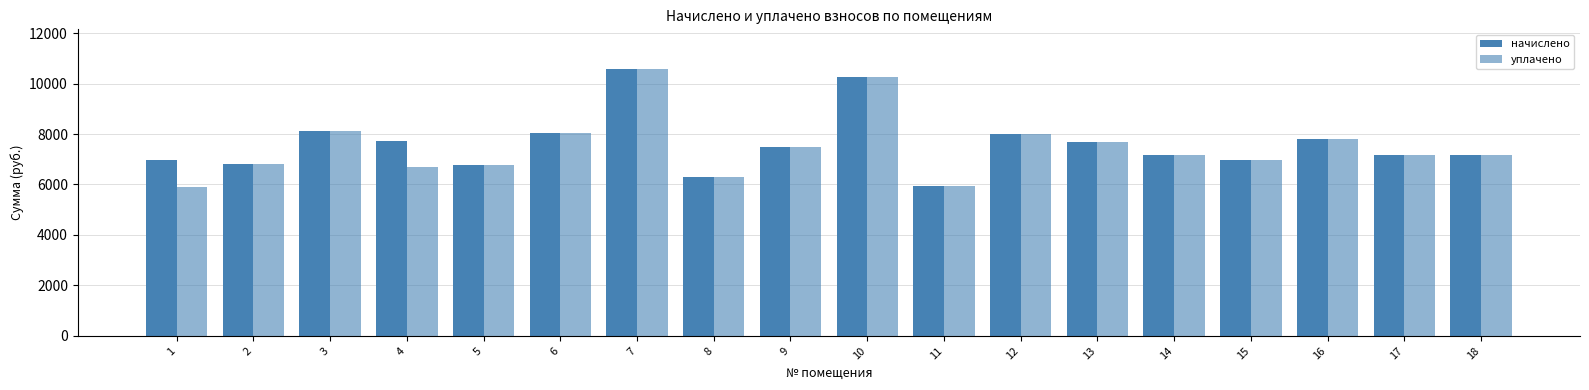

The уплачено series shows 7816.3 at 16. True or false?

True